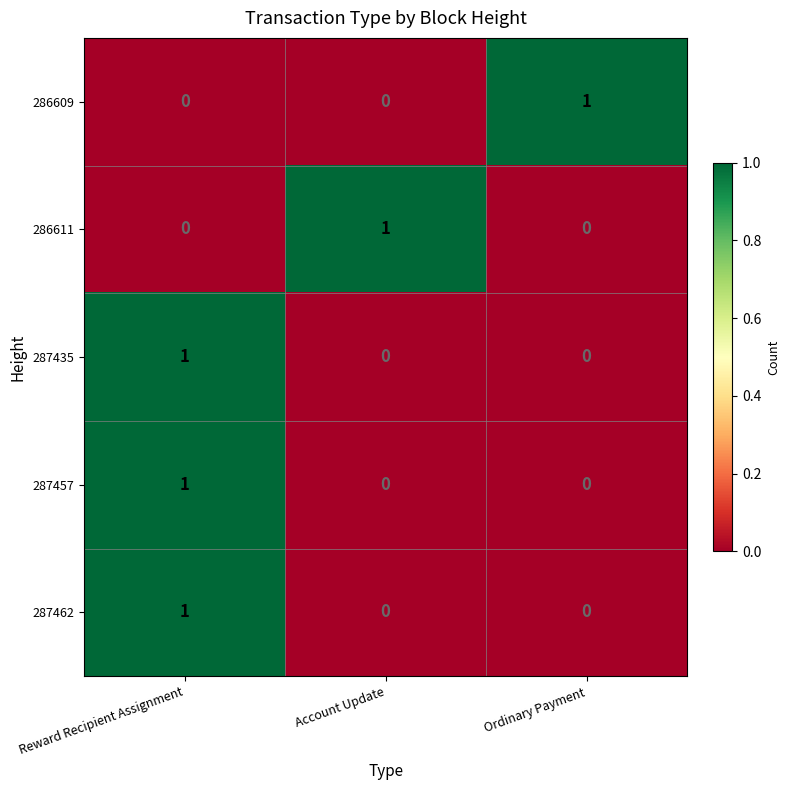

Reading left to right, list all the values displayed in this chart.

286609: 0	0	1
286611: 0	1	0
287435: 1	0	0
287457: 1	0	0
287462: 1	0	0